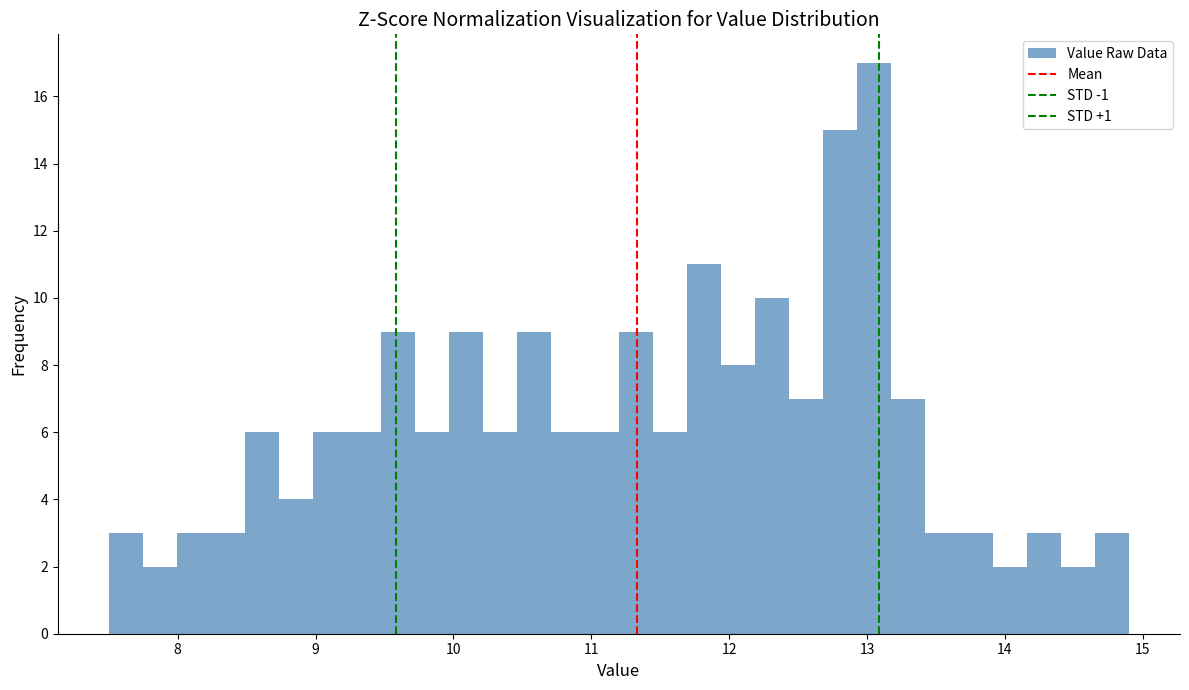

Around what value on the x-axis is the tallest bar? Give the approximate position of its centre, as read against the axis.

13.1